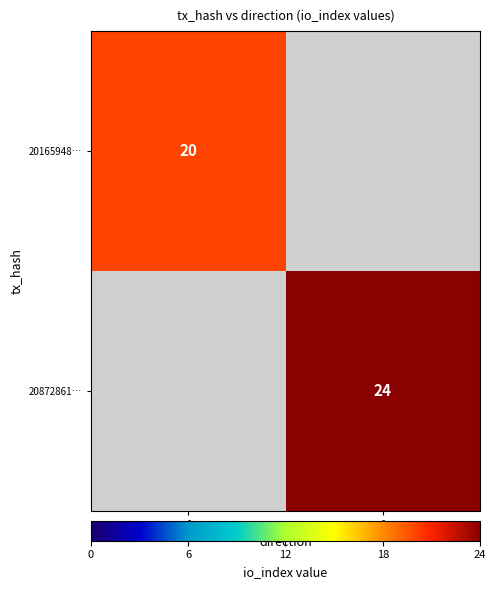

Is it true that 20165948… equals 20 at -1?

True